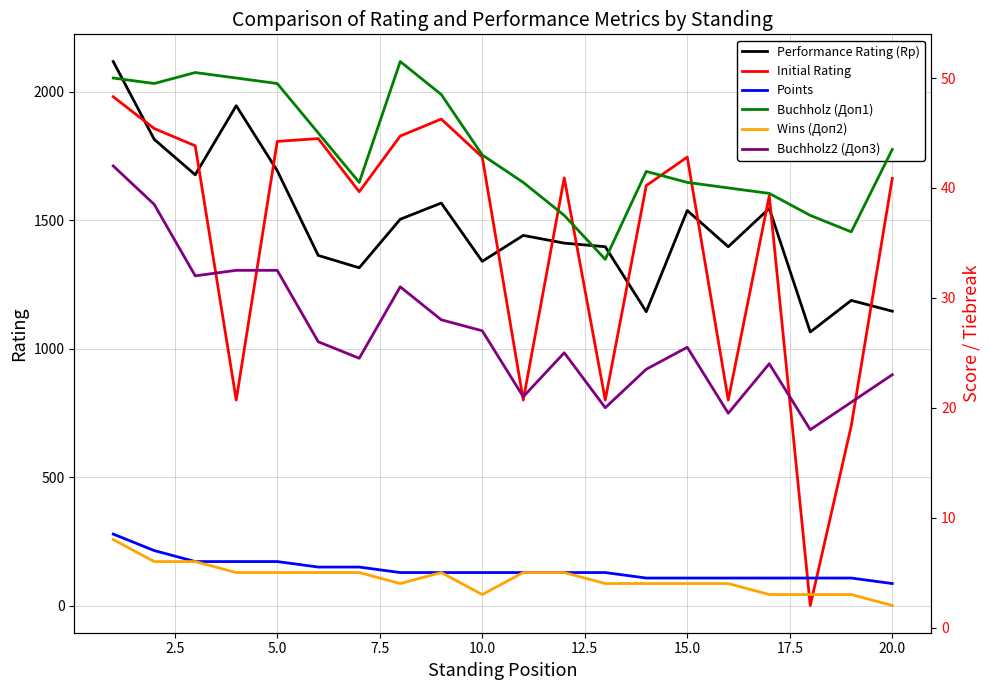

After their last crossing, which series has the higher values: Initial Rating or Performance Rating (Rp)?

Initial Rating